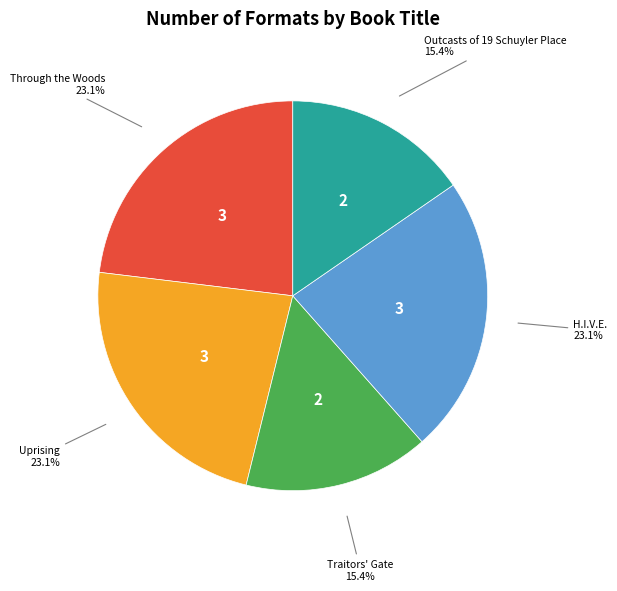

How much of the chart is everything except Traitors' Gate?

84.6%